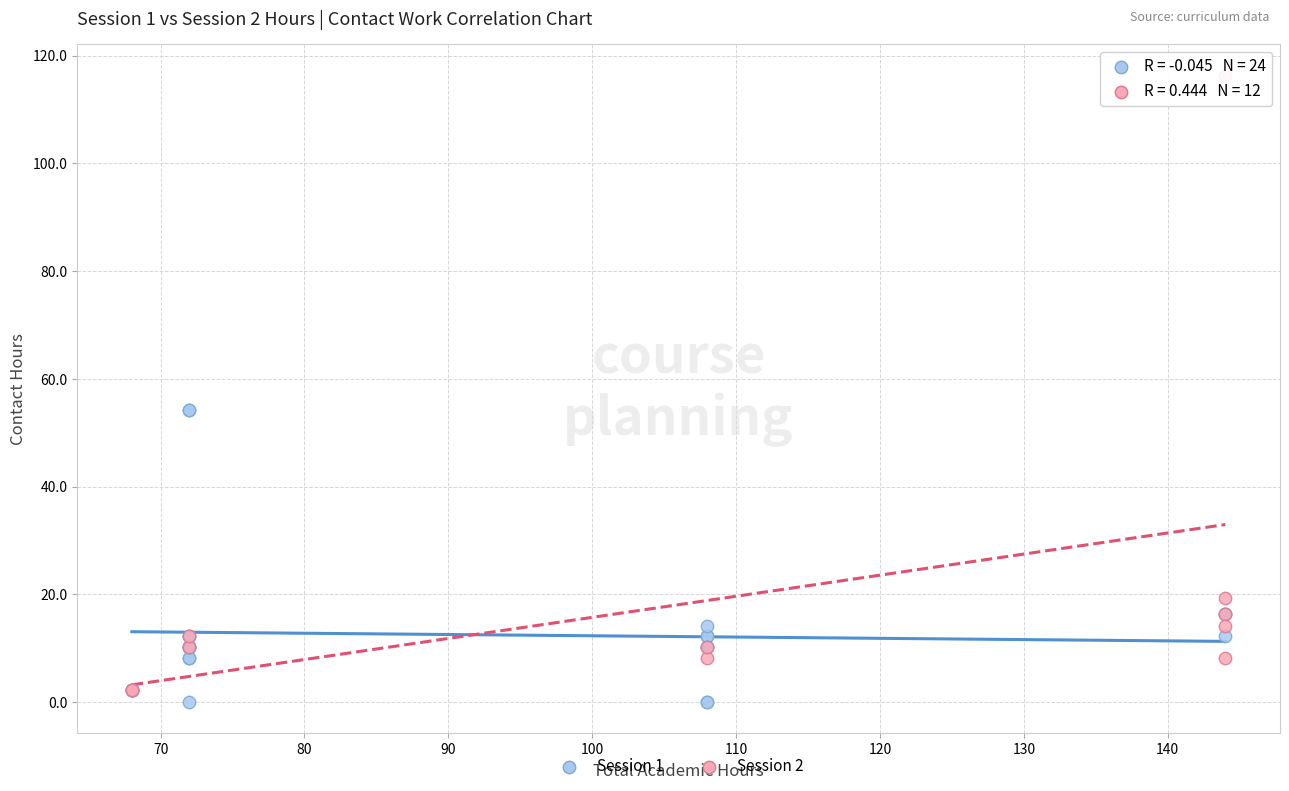

Which series reaches the maximum Y coordinate?

Session 2